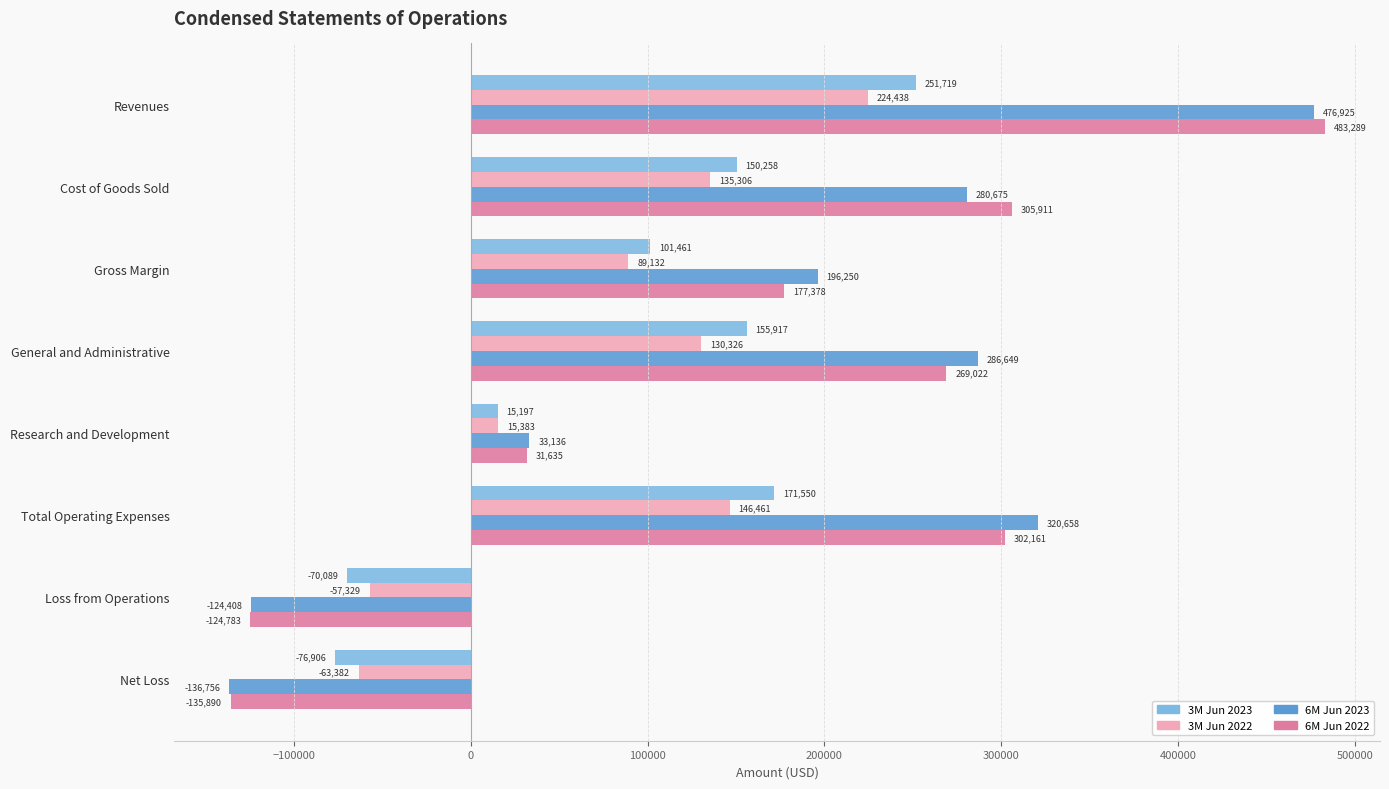

Which series has the largest range (max minus min)?

6M Jun 2022